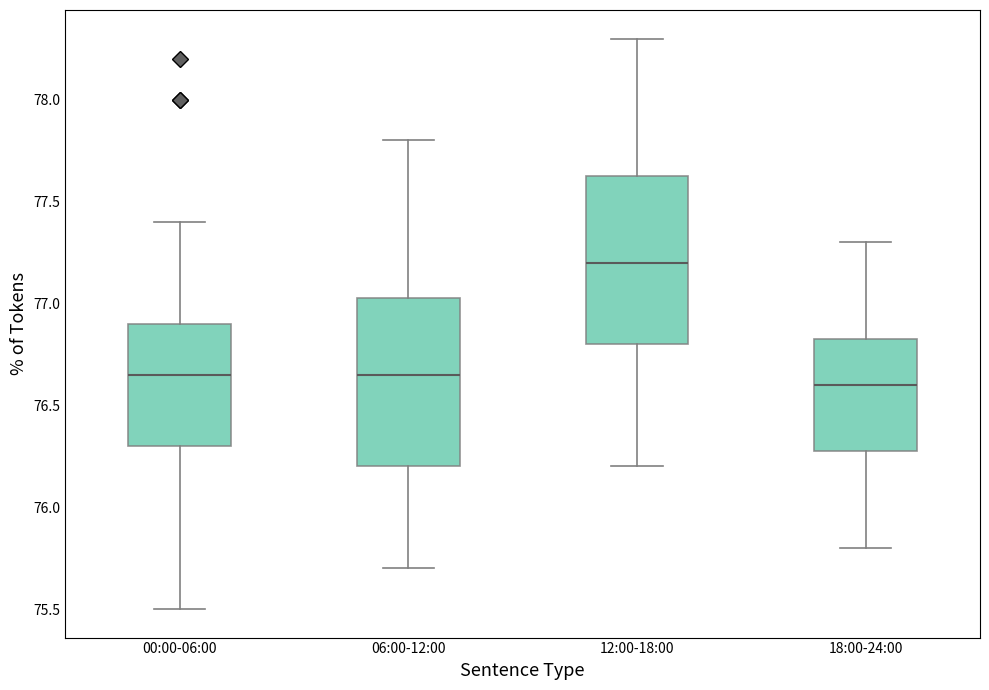

Where is the lower edge of the box for 00:00-06:00 on the y-axis? The values are not printed on the chart, so give them approximately, as read against the axis.

76.30